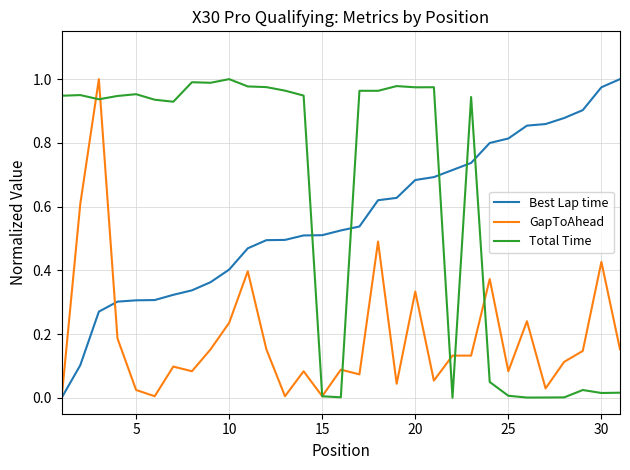

Which series has the largest total across all categories?

Total Time